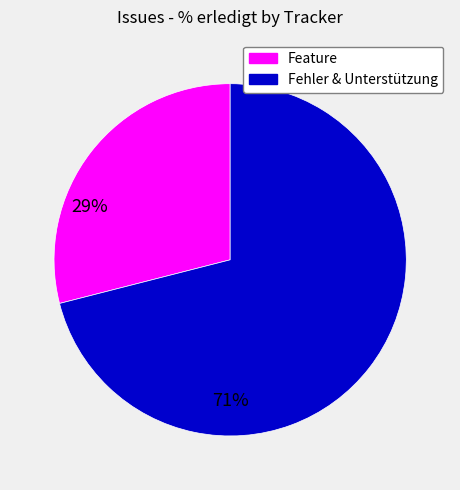

Does any single category account for the majority?

Yes